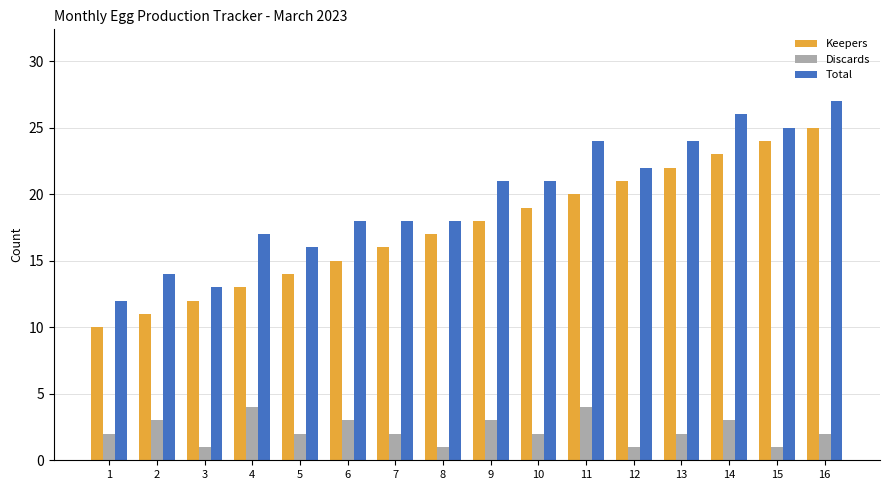

How many values in the Total series are below 21?

8